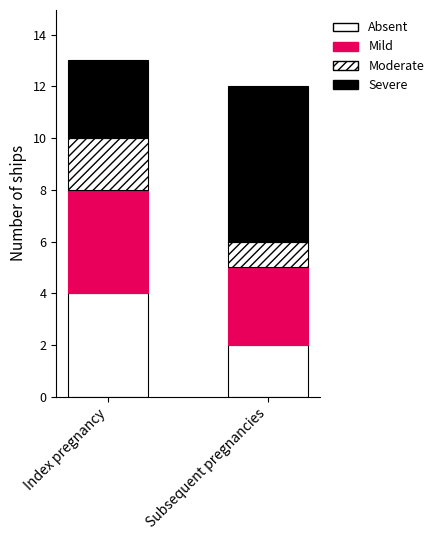

Is it true that Mild equals 7 at Index pregnancy?

False